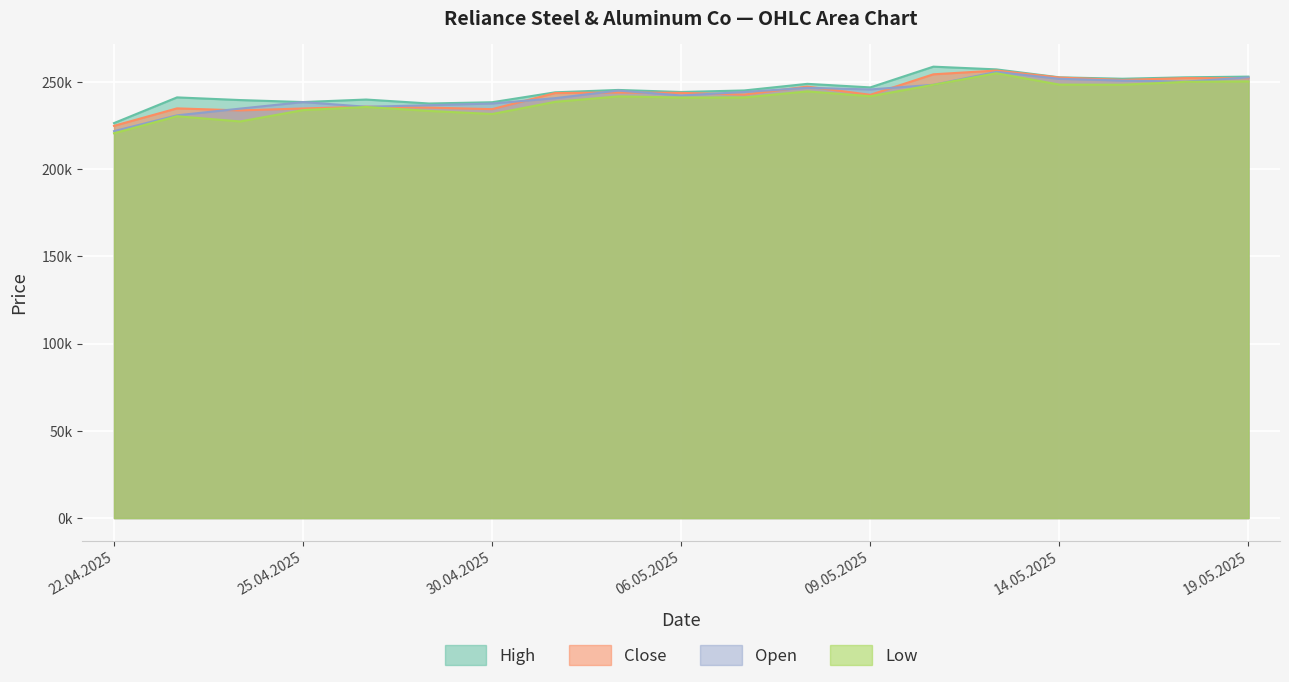

Which series changed the most between 13.05.2025 and 19.05.2025?

Low